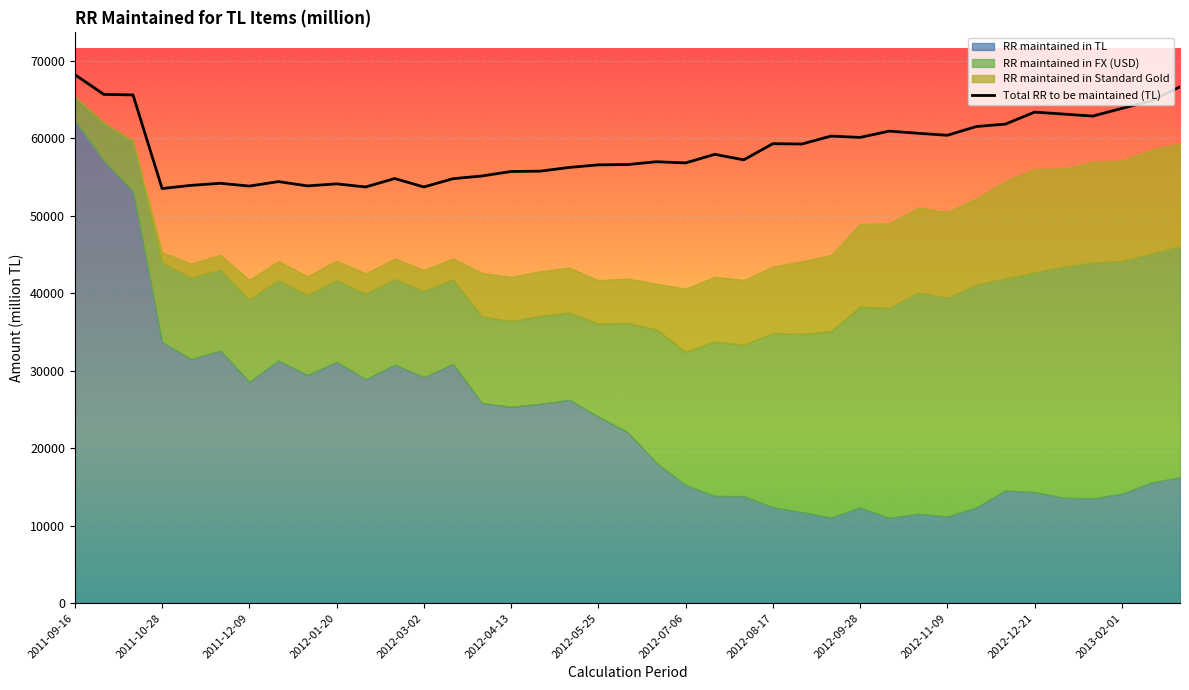

At which category does the chart reach its minimum across all series?

2011-09-16